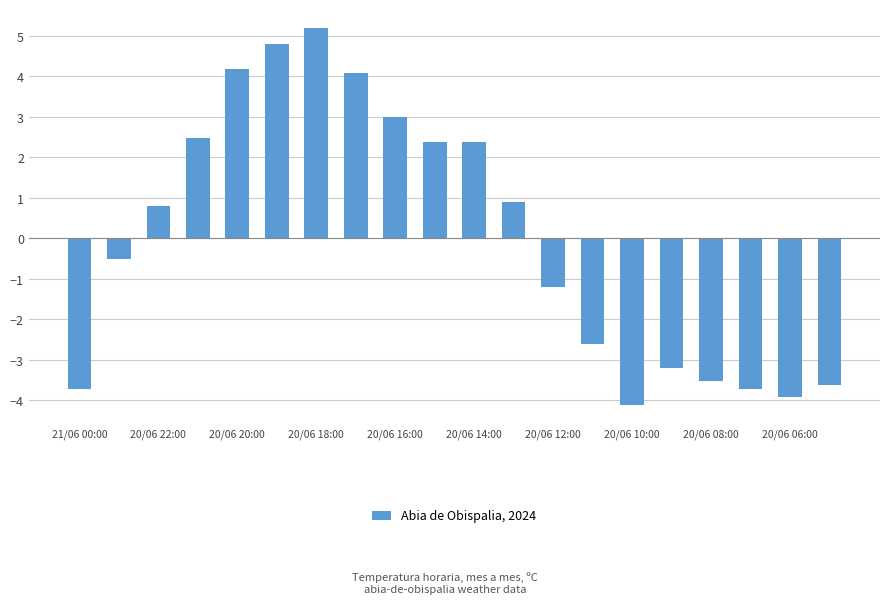

What is the value of the 20th bar from the left?

-3.6